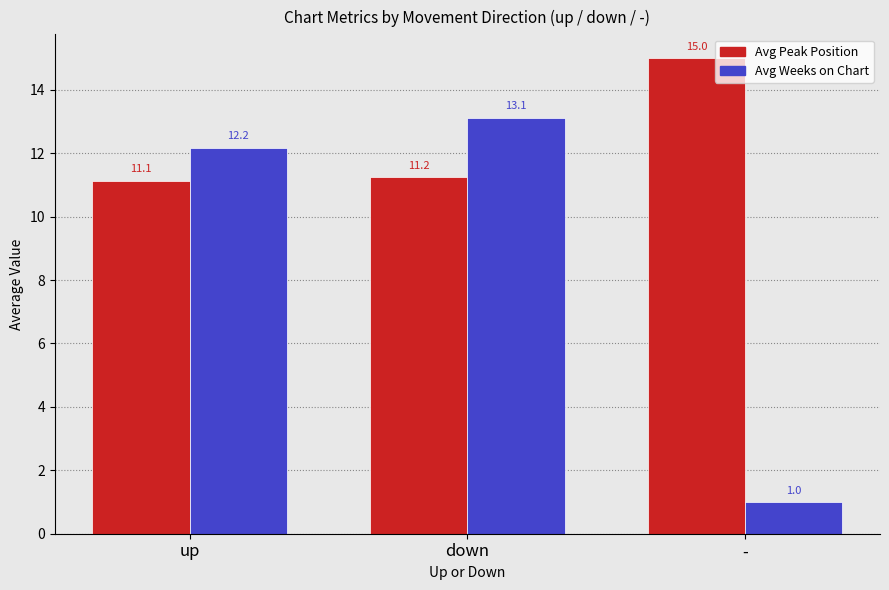

Which series has the widest spread of values?

Avg Weeks on Chart